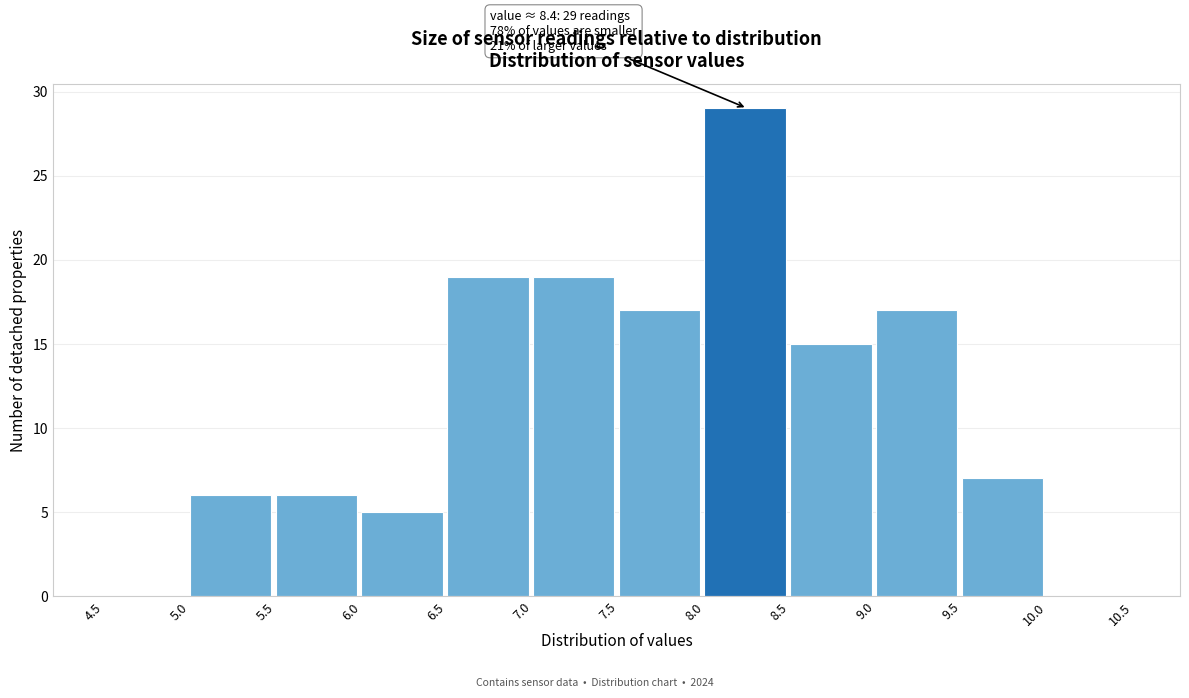

Over which range of the x-axis is the bar tallest?

8.0 to 8.5